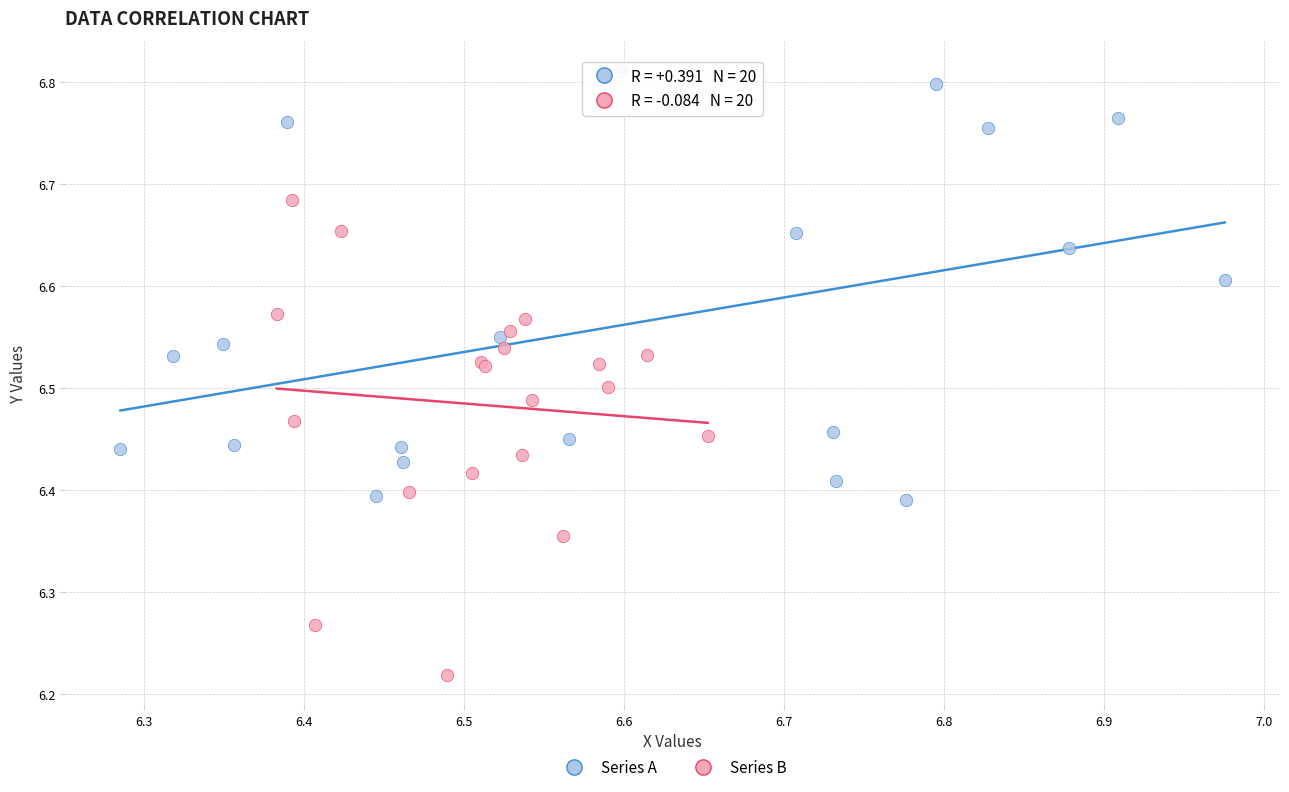

Which series reaches the minimum Y coordinate?

Series B